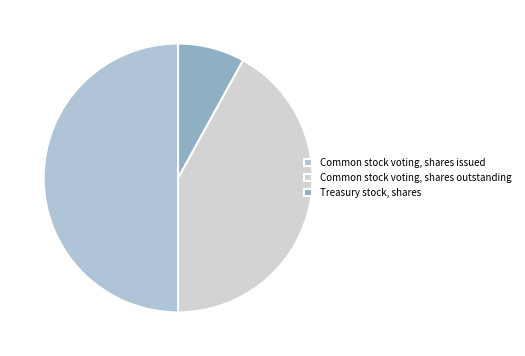

Which has a higher value, Common stock voting, shares outstanding or Treasury stock, shares?

Common stock voting, shares outstanding